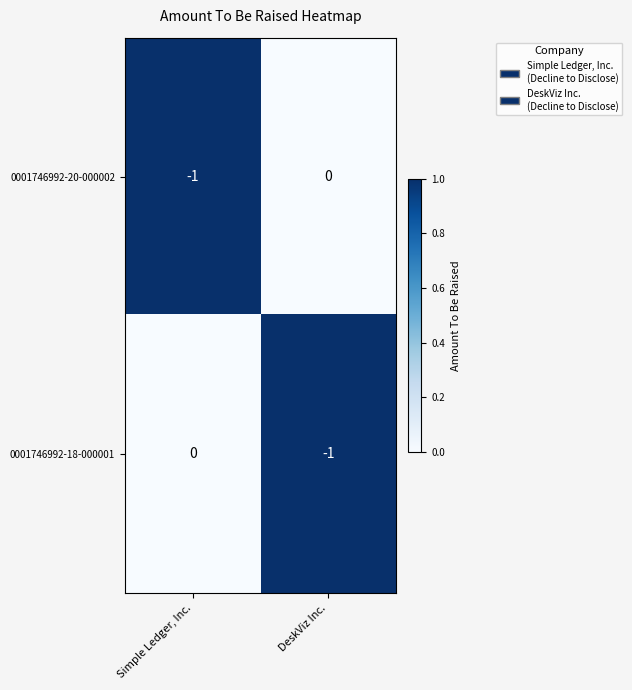

The 0001746992-18-000001 series shows 0 at DeskViz Inc.. True or false?

False